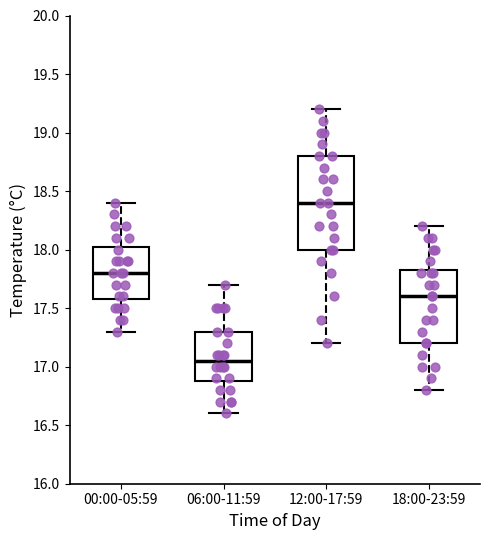

Where does the upper whisker of the box for 00:00-05:59 end on the y-axis? The values are not printed on the chart, so give them approximately, as read against the axis.

18.40